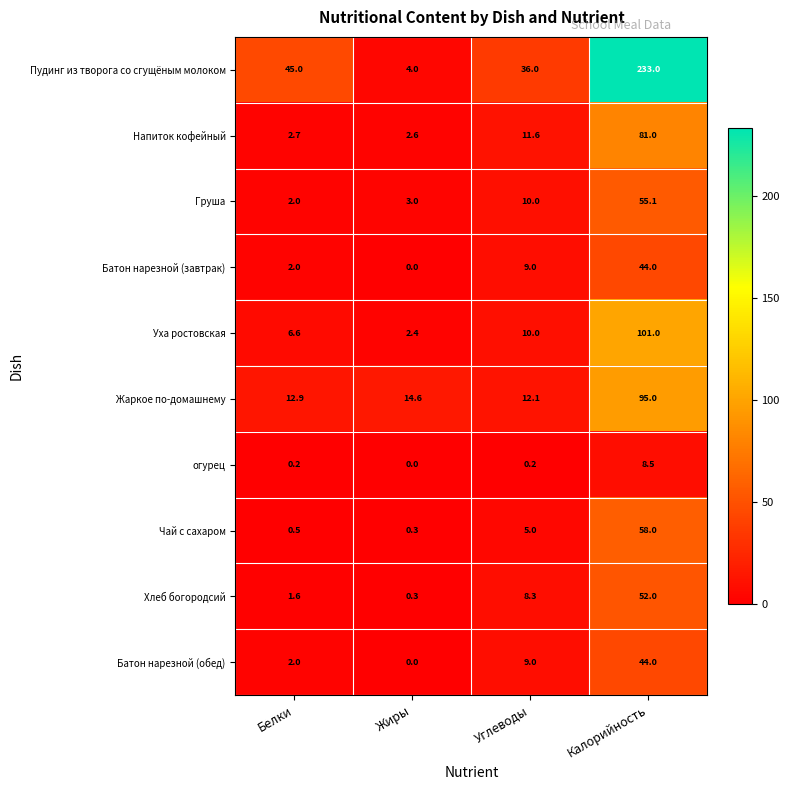

At which category does the chart reach its minimum across all series?

Жиры